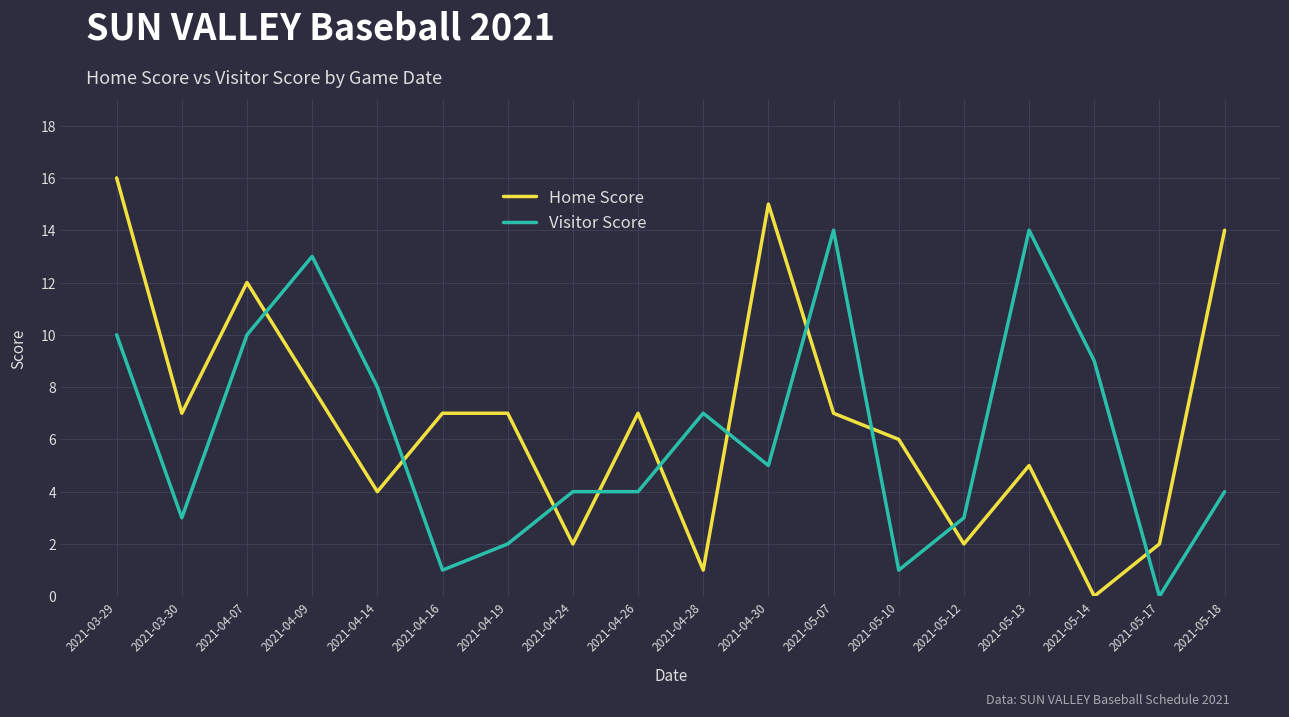

The value of Visitor Score at 2021-04-19 is 2. True or false?

True